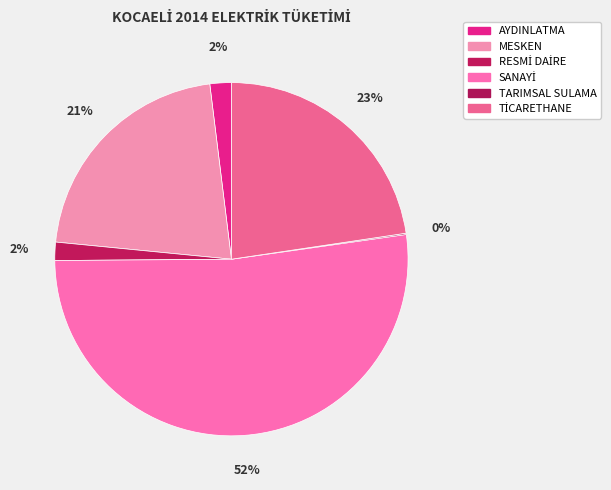

To the nearest percent, what is the combined percentage of AYDINLATMA and SANAYİ?

54%